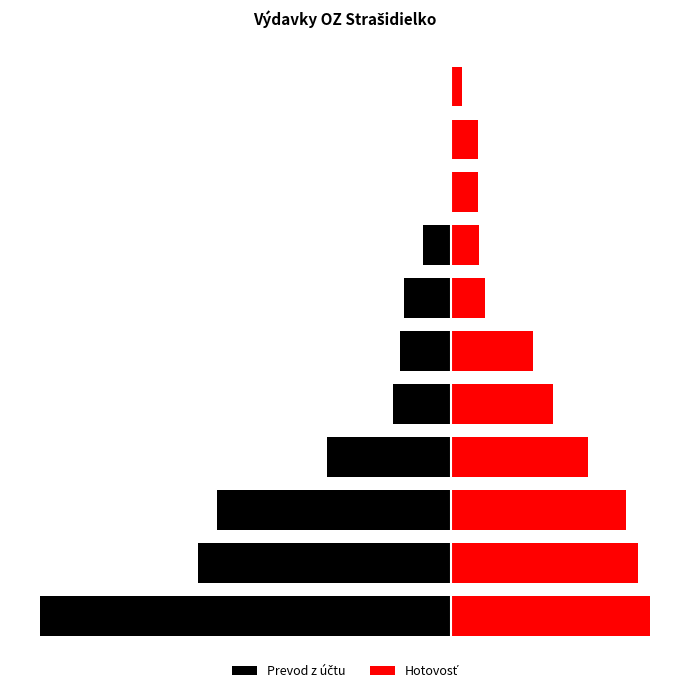

What is the value of the Hotovosť bar at the 7th from the left?

99.2